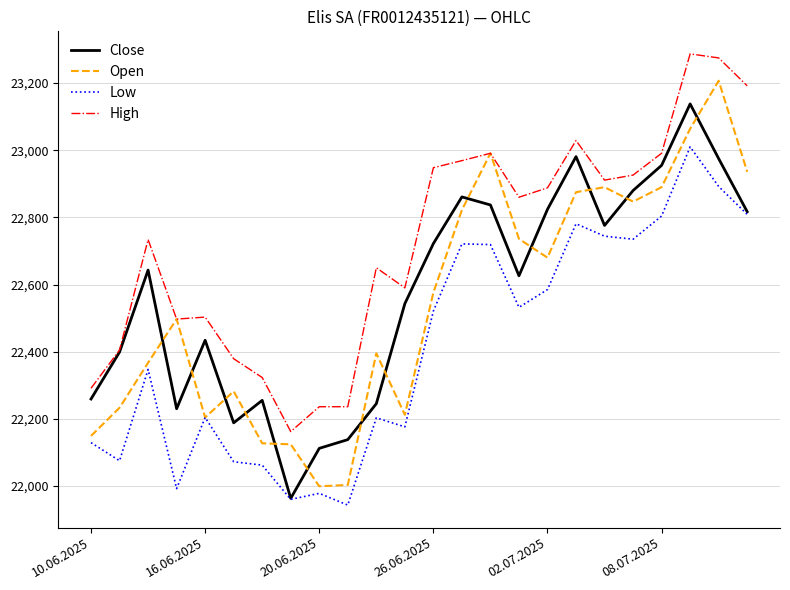

What is the greatest value displayed?

23287